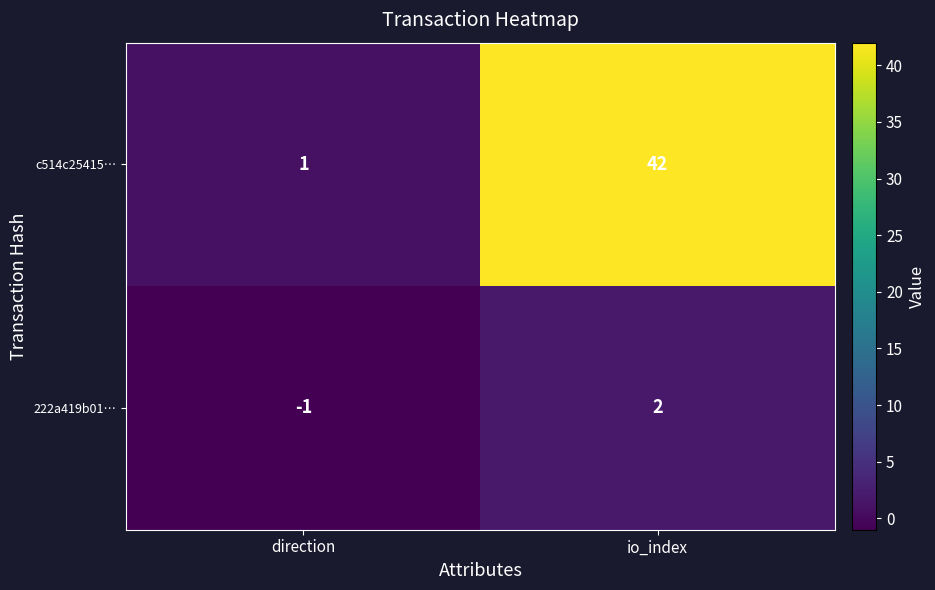

Reading left to right, what are all the values shown in this chart?

c514c25415…: 1	42
222a419b01…: -1	2